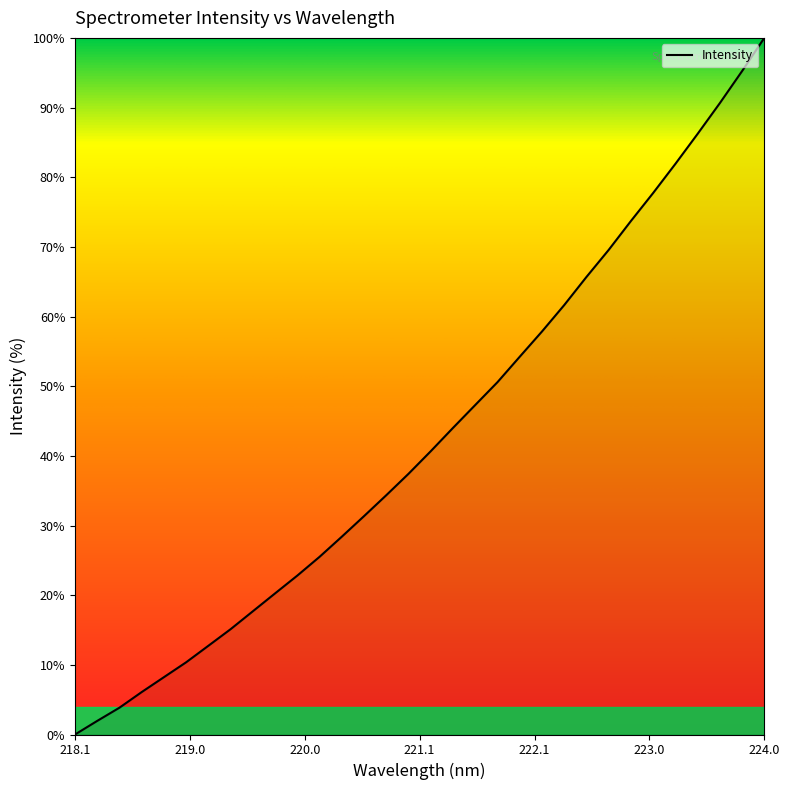

What is the maximum value shown in the chart?

100.0